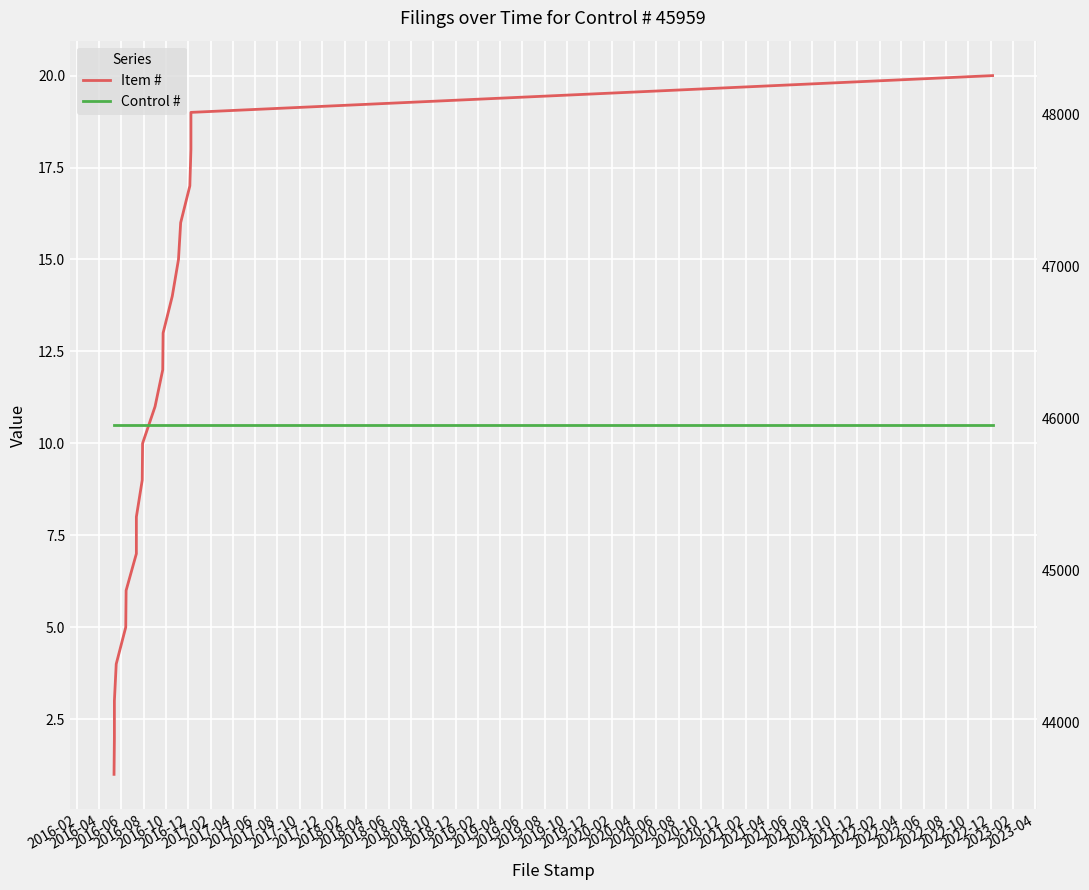

Which series has the widest spread of values?

Item #